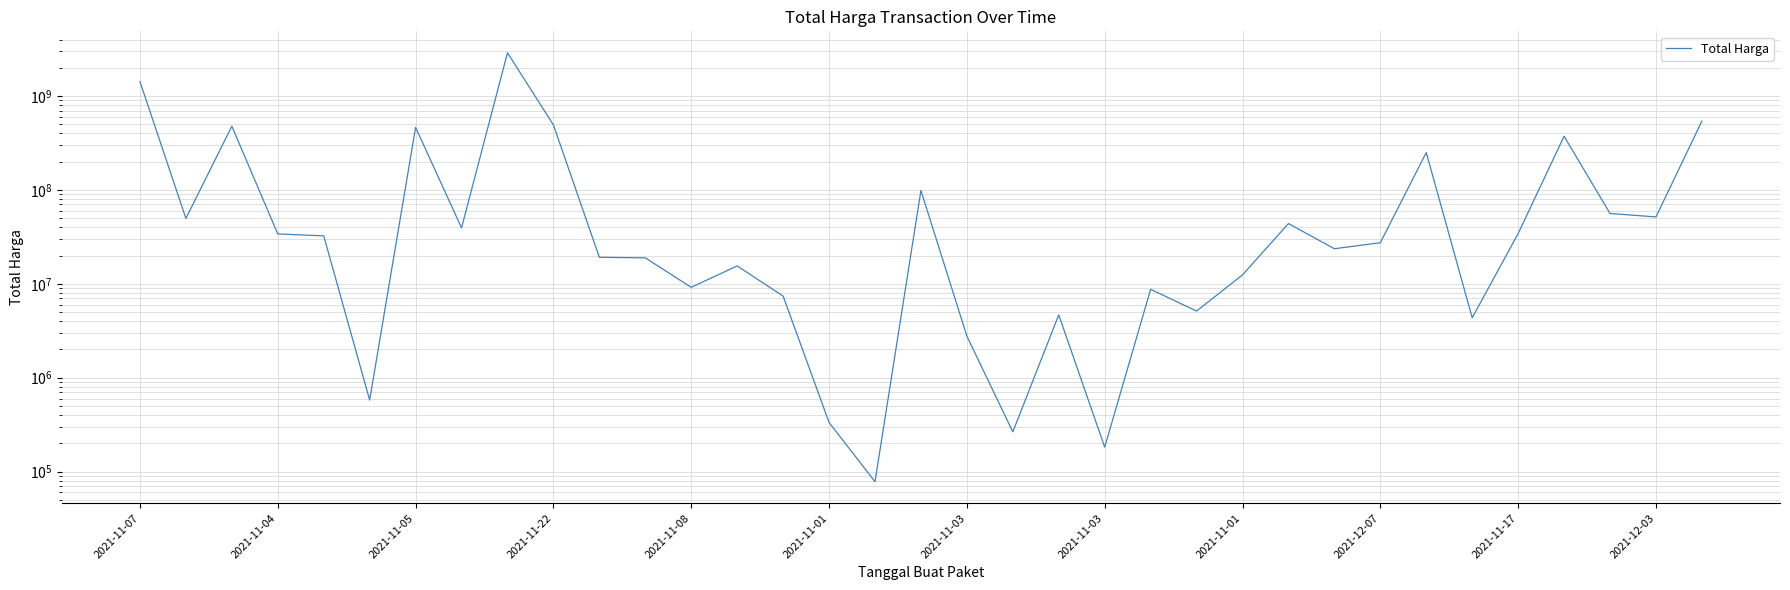

Rank the categories by value from lowest to highest.

16, 21, 19, 15, 2021-11-01, 18, 29, 20, 23, 14, 22, 12, 24, 13, 2021-12-03, 2021-11-17, 26, 27, 2021-11-08, 2021-11-22, 30, 2021-11-03, 25, 2021-11-04, 33, 32, 17, 28, 31, 2021-11-03, 2021-11-05, 2021-12-07, 34, 2021-11-07, 2021-11-01